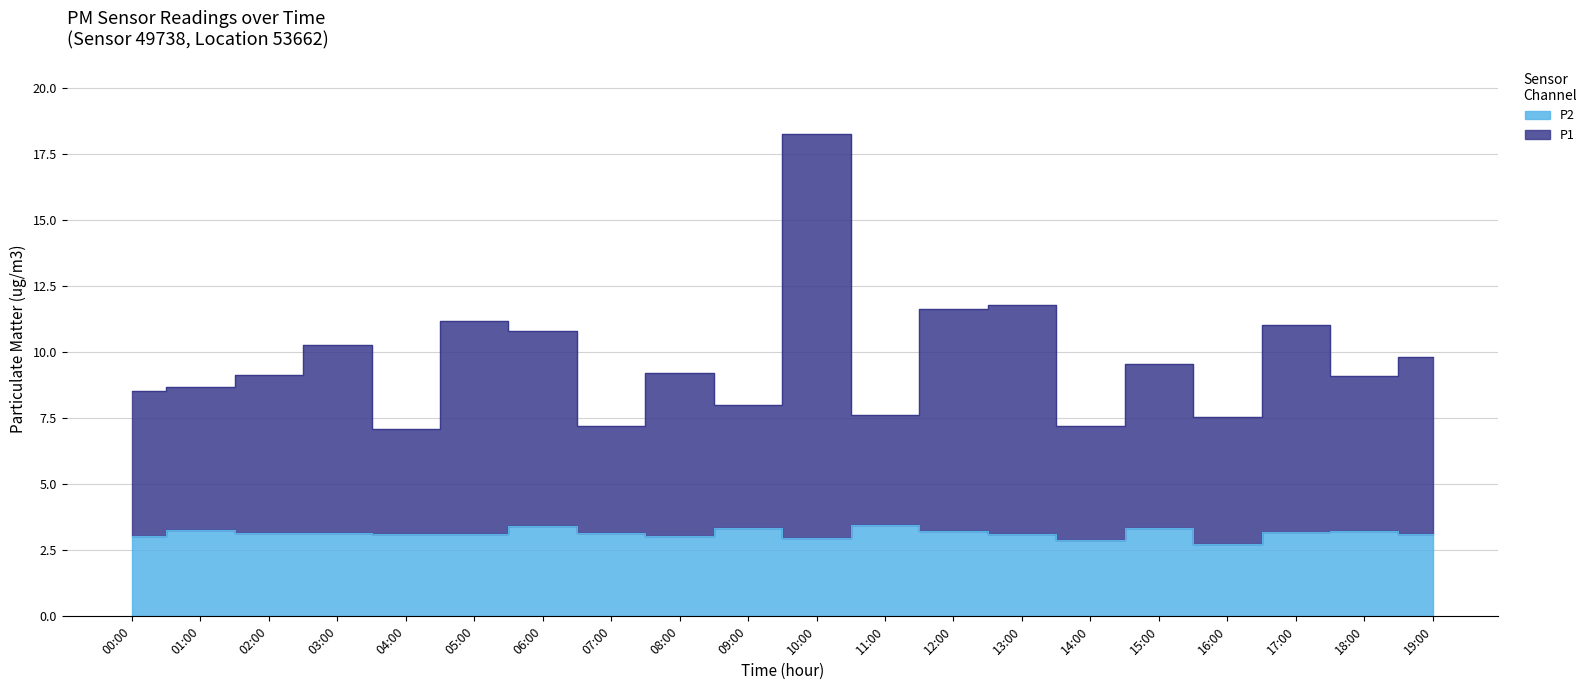

What is the highest value of the P1 series?

18.2